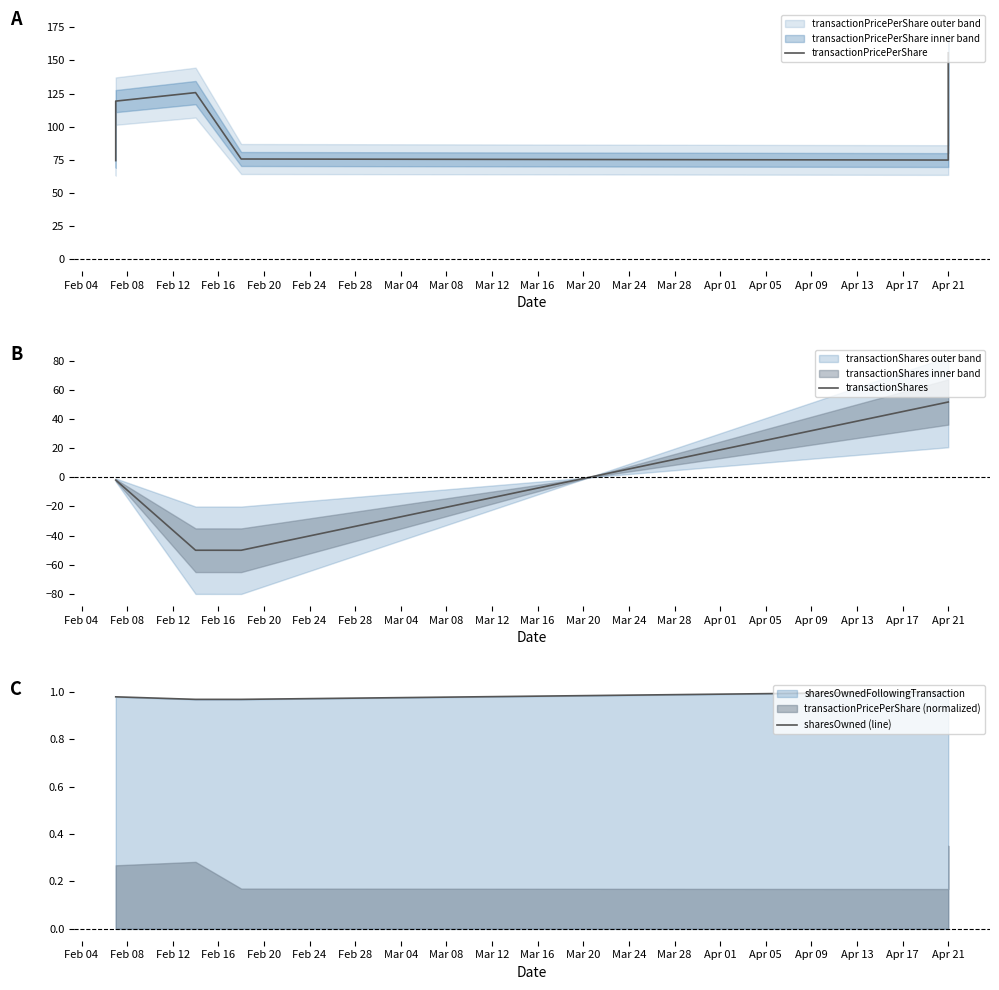

Which category has the lowest value across all series?

Feb 16